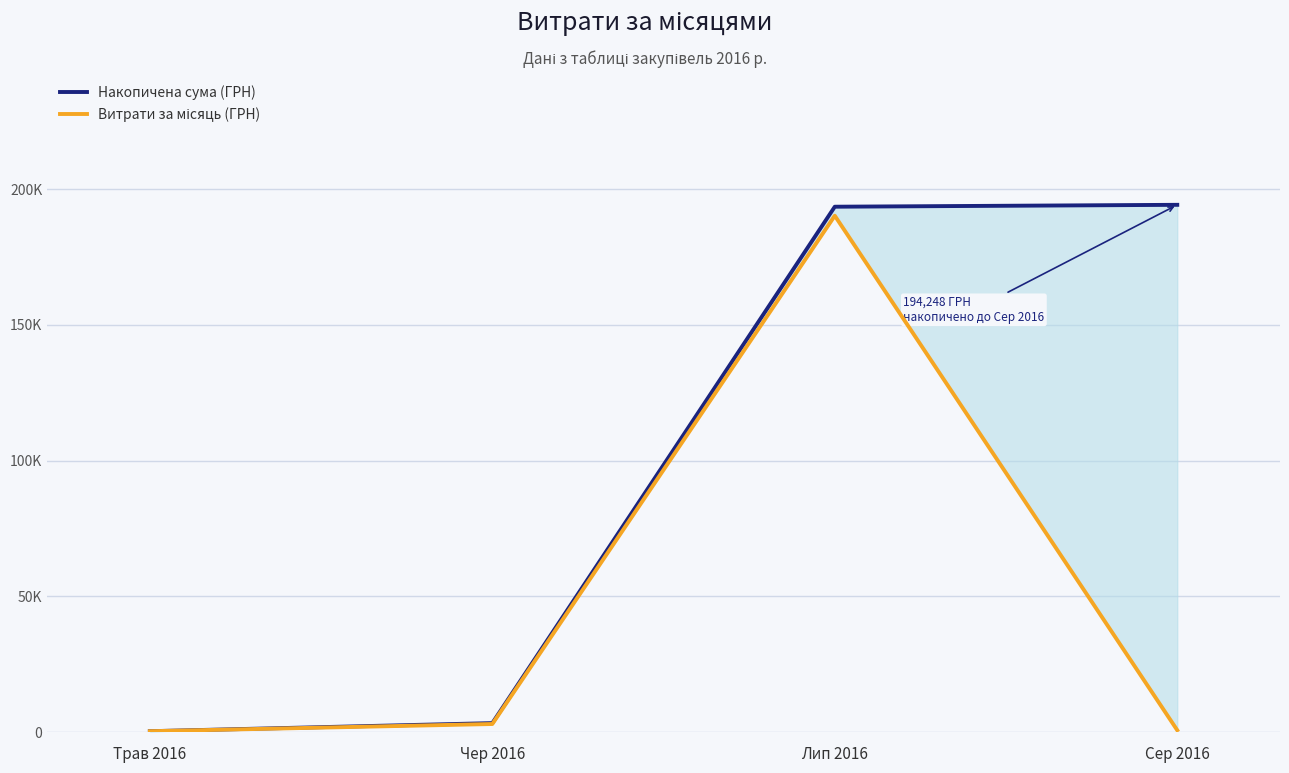

True or false: Витрати за місяць (ГРН) and Накопичена сума (ГРН) intersect in this chart.

False